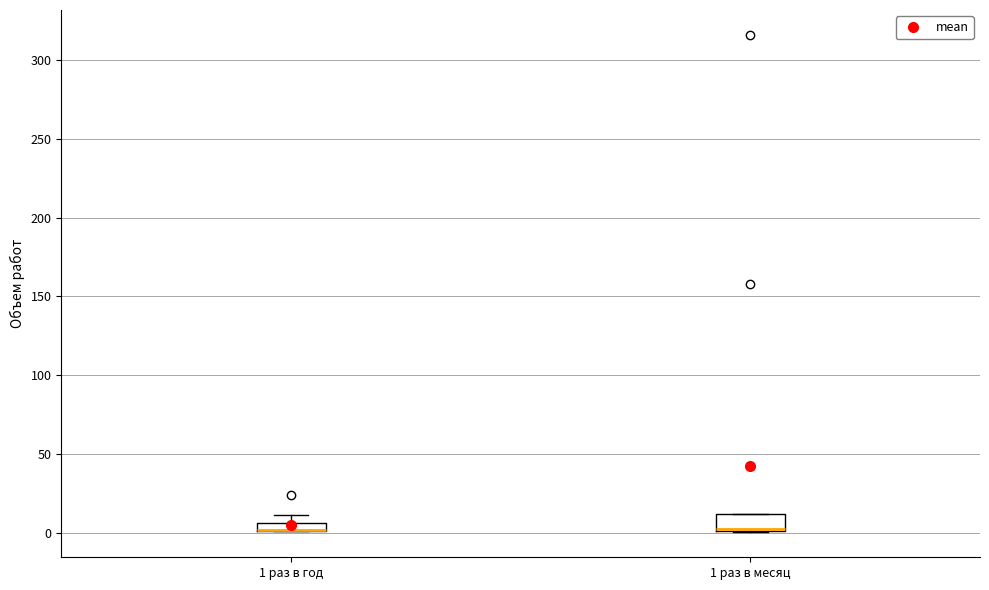

Where is the lower edge of the box for 1 раз в год on the y-axis? The values are not printed on the chart, so give them approximately, as read against the axis.

0